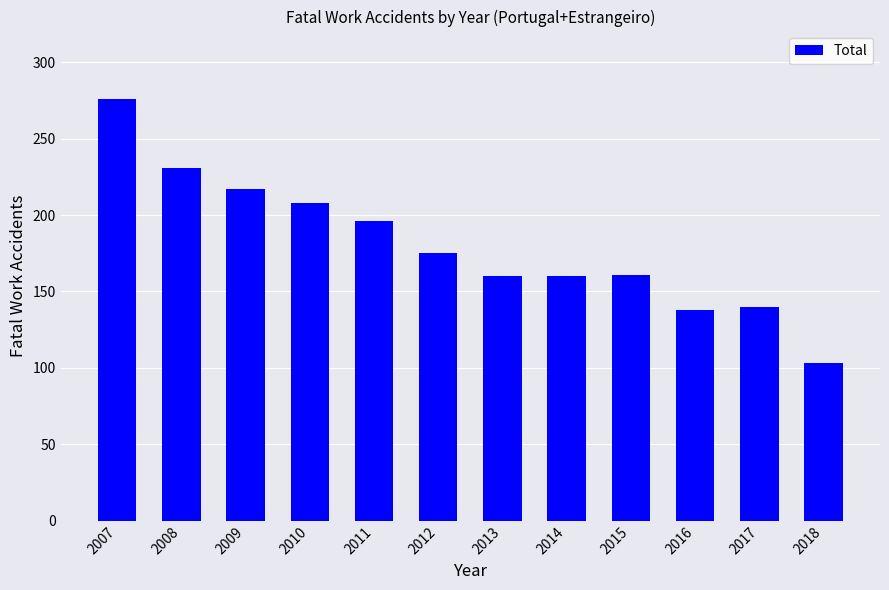

Are the bars horizontal?

No